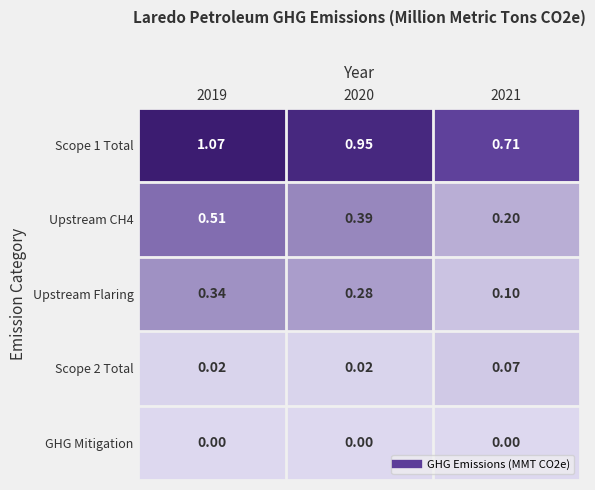

Reading right to left, extract all data points from this chart.

Scope 1 Total: 2021=0.7	2020=0.9	2019=1.1
Upstream CH4: 2021=0.2	2020=0.4	2019=0.5
Upstream Flaring: 2021=0.1	2020=0.3	2019=0.3
Scope 2 Total: 2021=0.1	2020=0.0	2019=0.0
GHG Mitigation: 2021=0.0	2020=0.0	2019=0.0